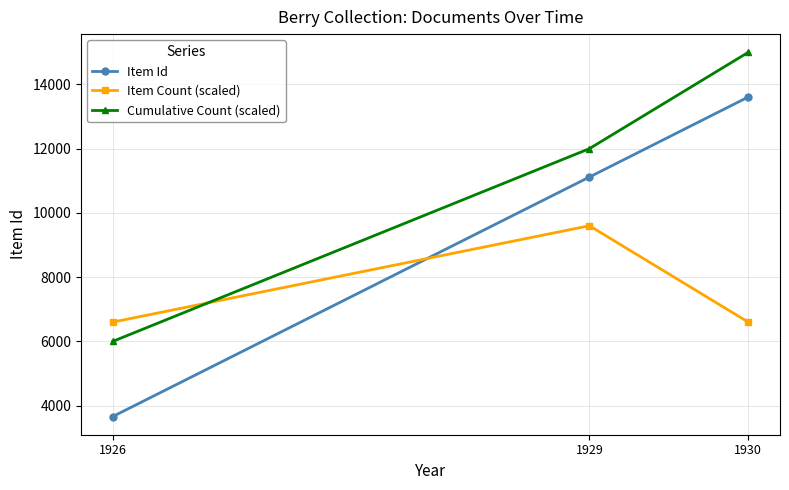

How many data points in Item Count (scaled) are above 6600?

1